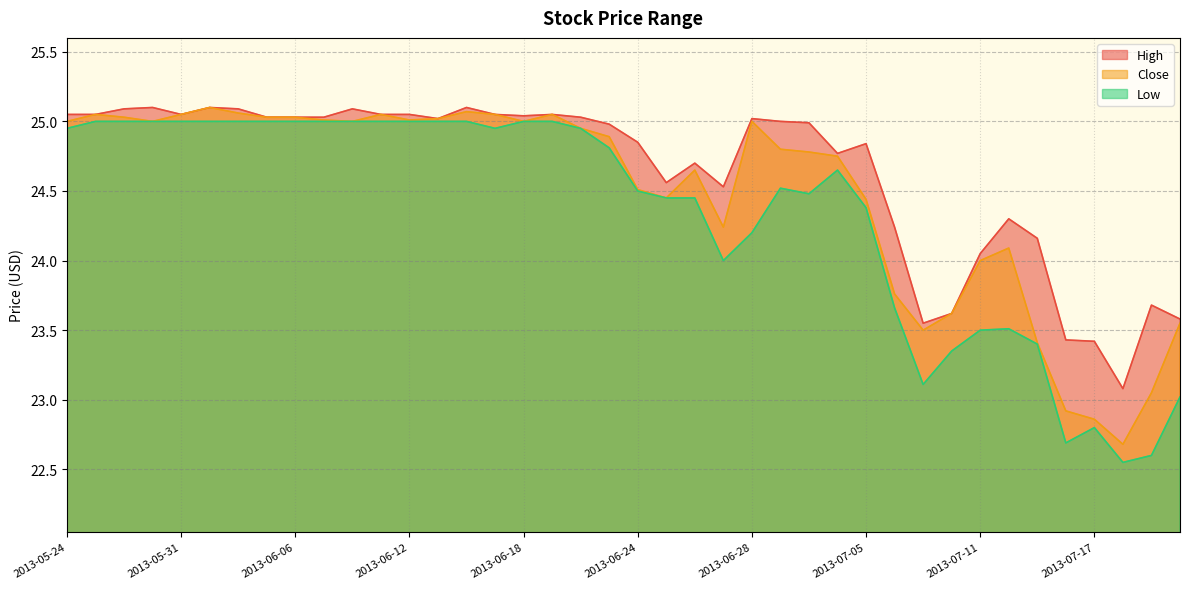

What is the total value across all series at 2013-07-09?

70.2